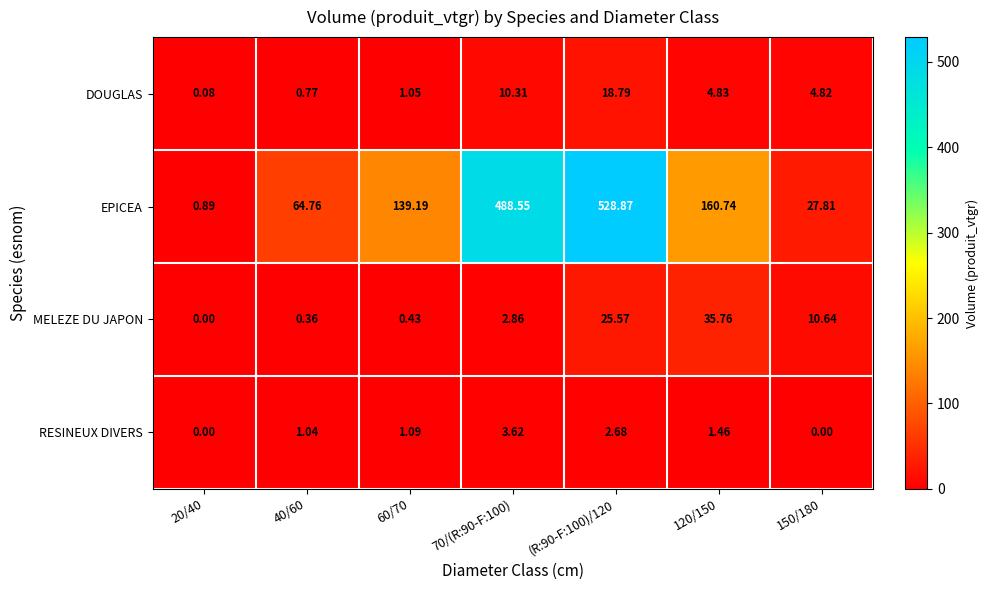

At 40/60, list the series in order from largest to smallest.

EPICEA, RESINEUX DIVERS, DOUGLAS, MELEZE DU JAPON